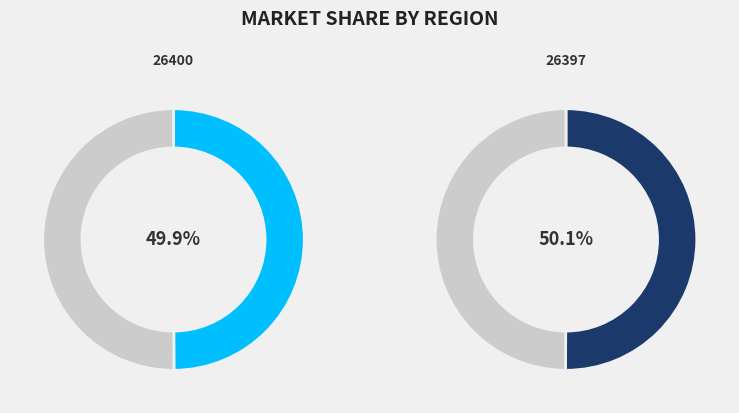

How many slices are in this pie chart?

2